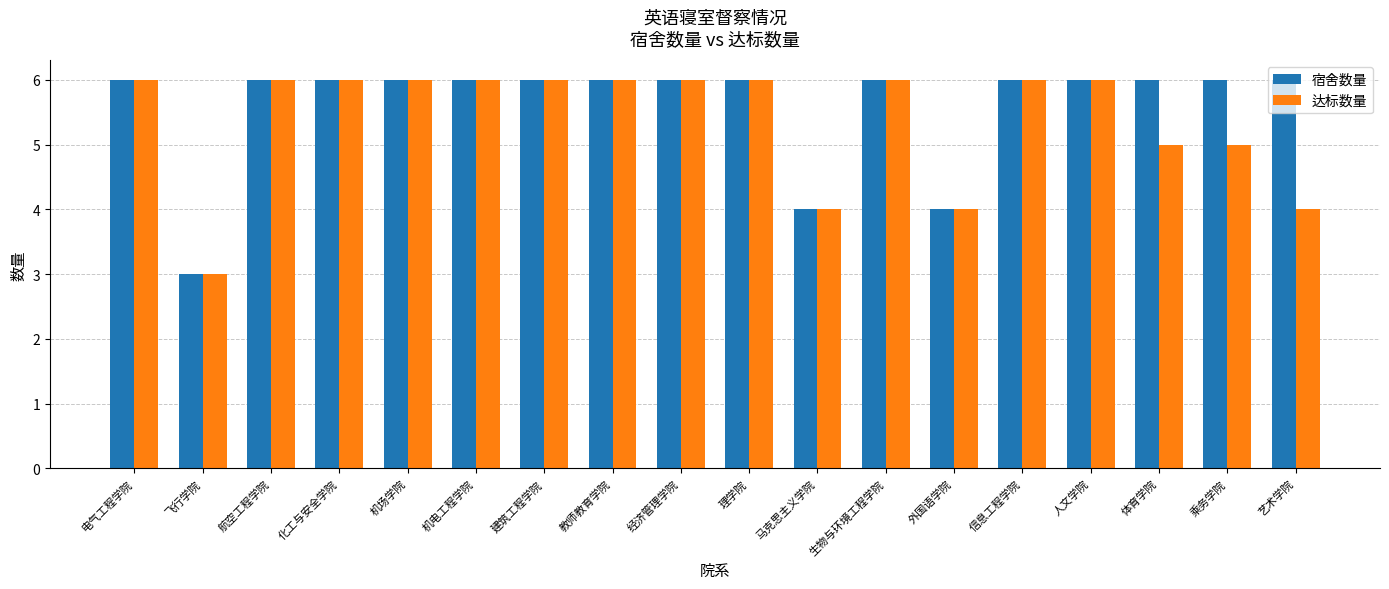

What is the label of the 10th bar from the left?

理学院